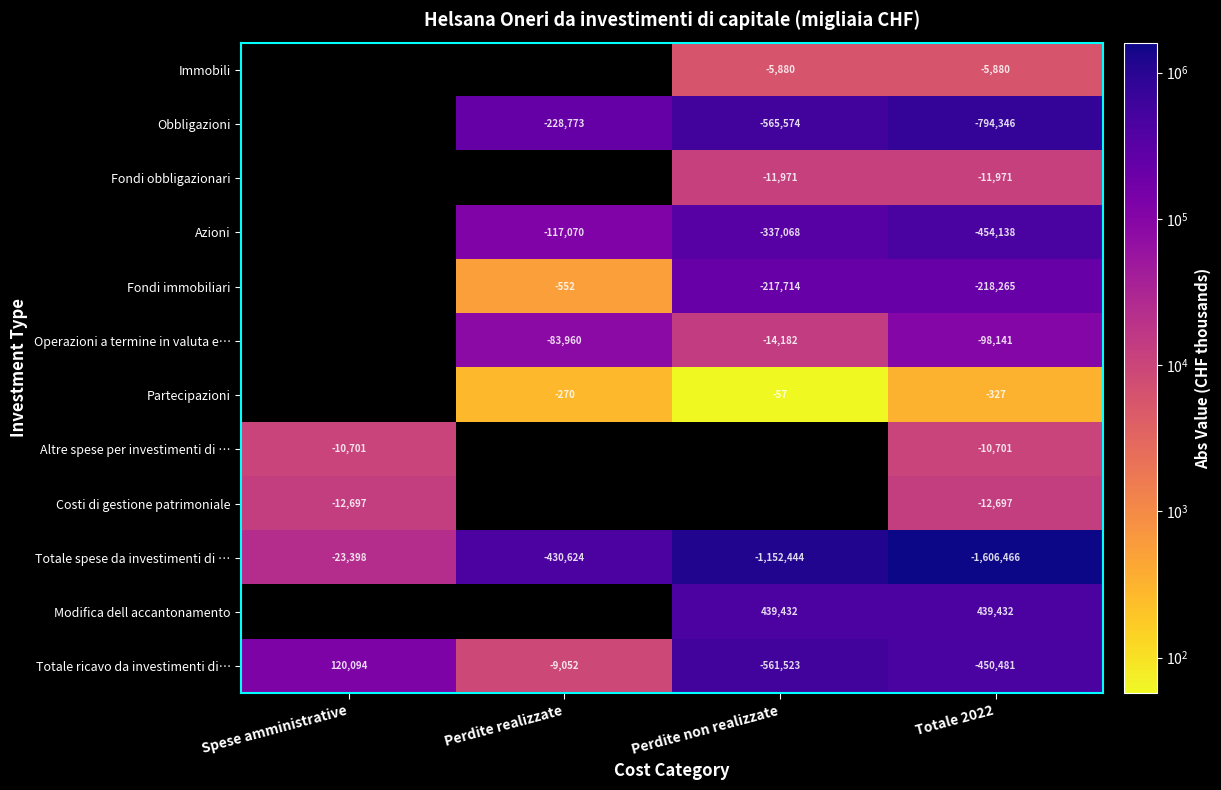

At which category does the chart reach its minimum across all series?

Perdite non realizzate